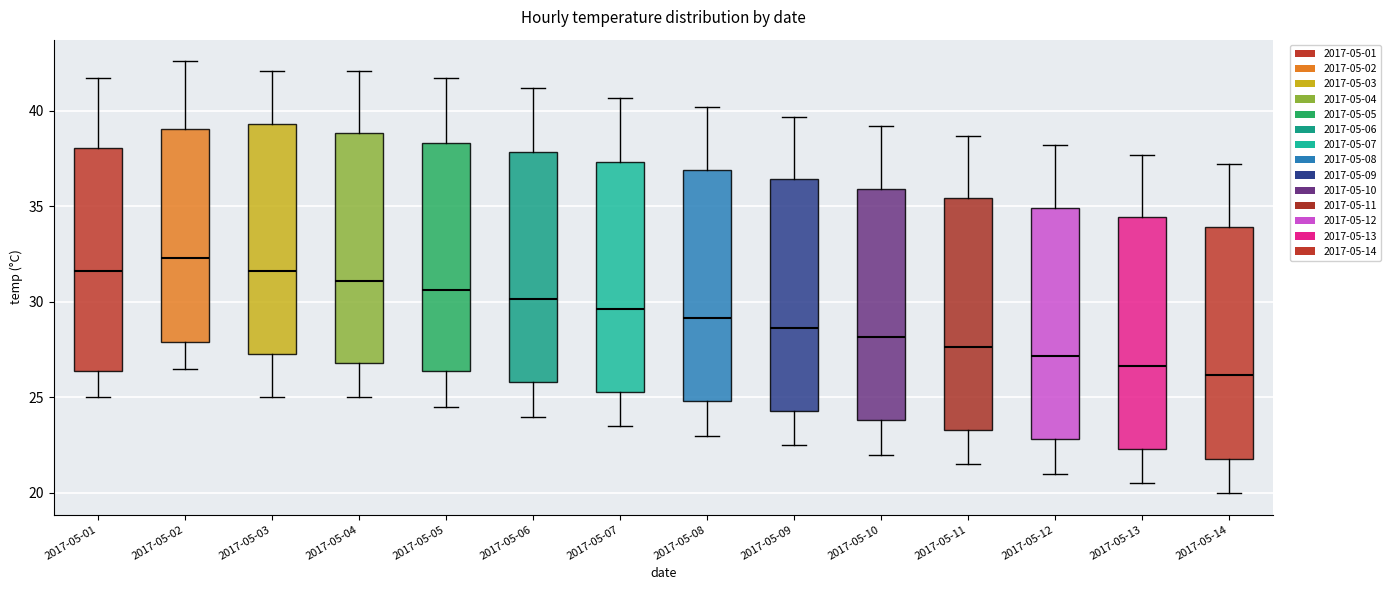

Which box's median line is the highest?

2017-05-02